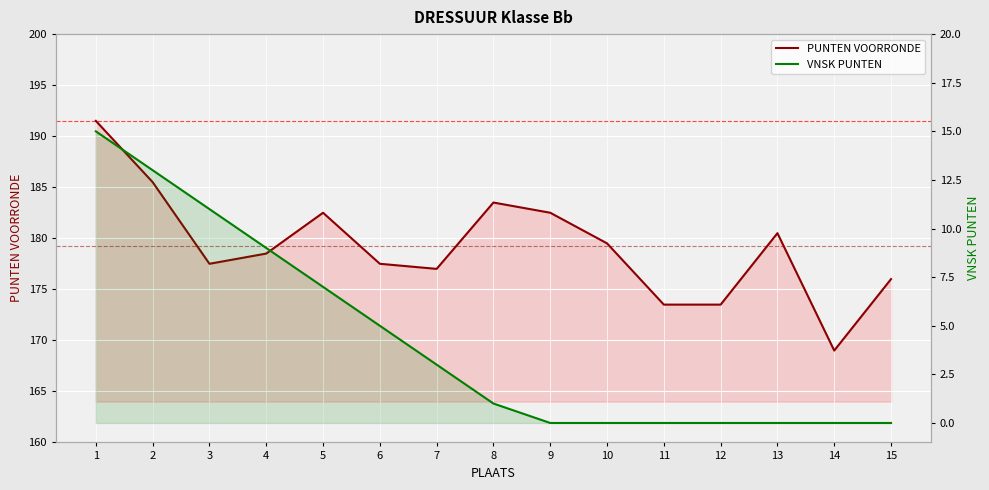

What are all the series names shown in the legend?

PUNTEN VOORRONDE, VNSK PUNTEN